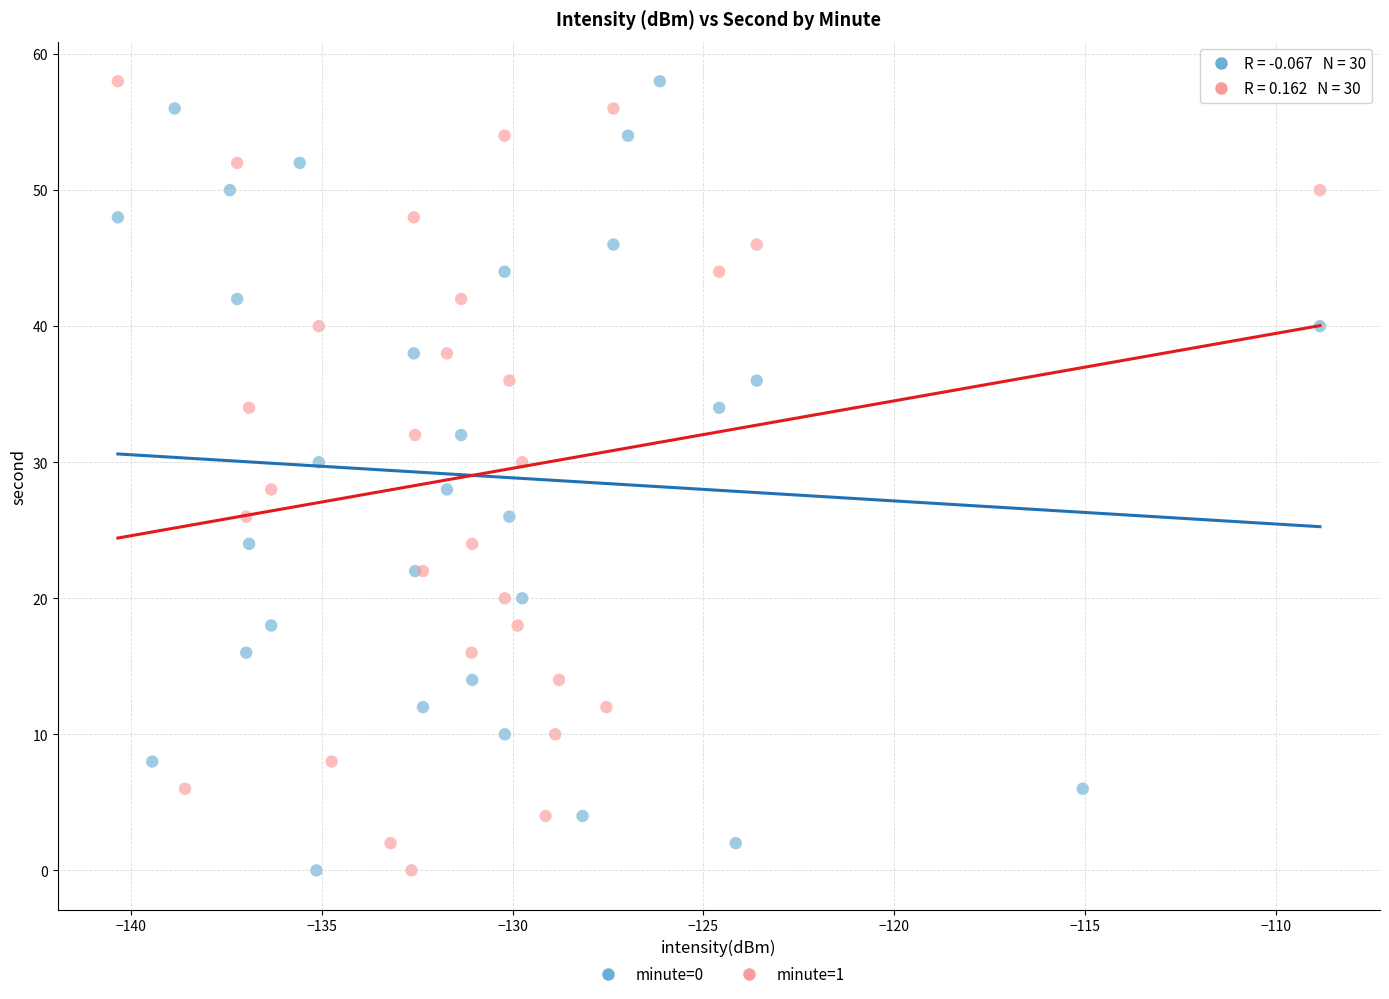

What are all the series names shown in the legend?

minute=0, minute=1